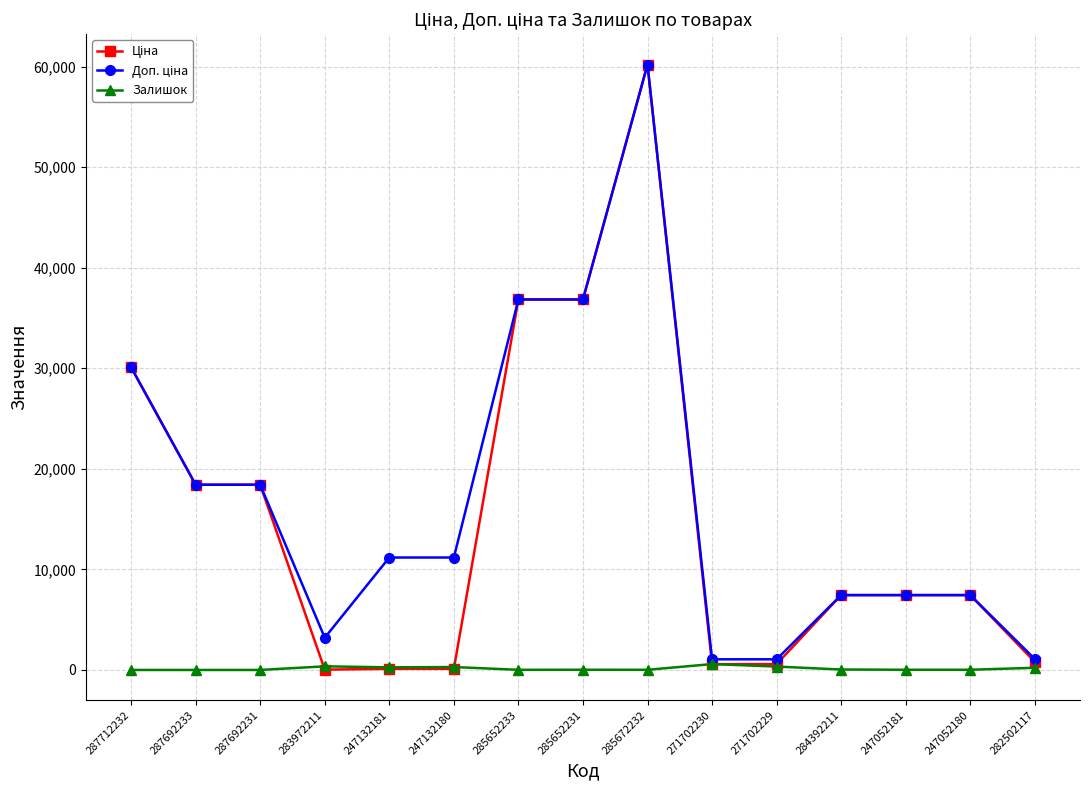

True or false: Залишок has more than 2 points higher than both neighbors.

True